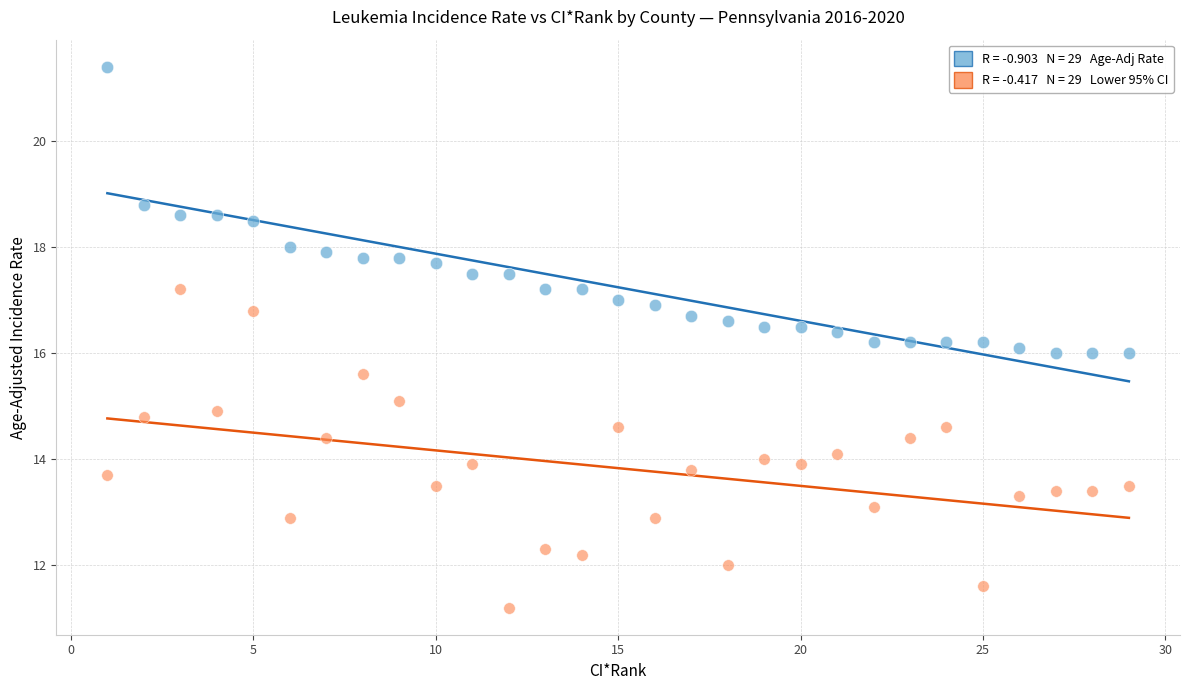

Across all data points, what is the range of X values (max minus min)?

28.0